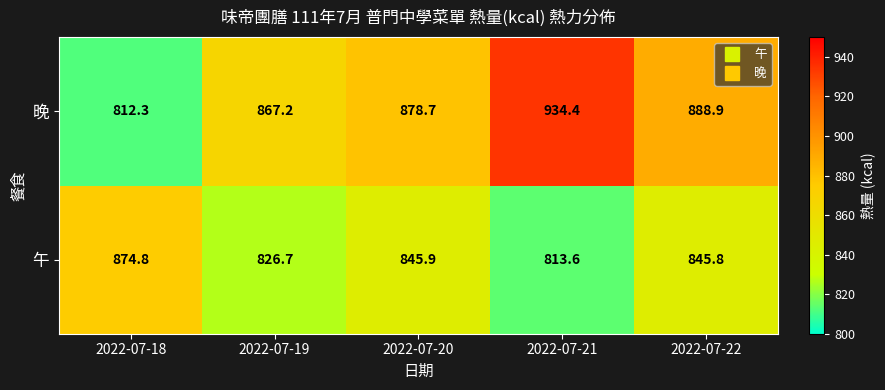

What is the spread (max minus min) of values at 2022-07-21?

120.8